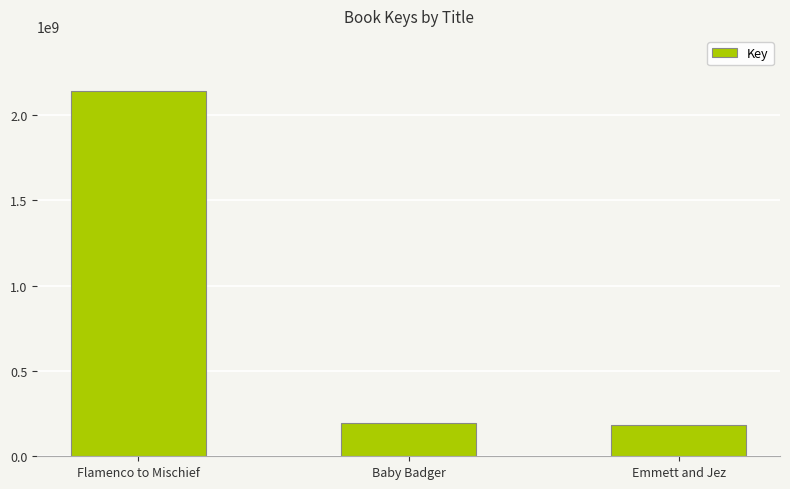

Count the number of categories in the chart.

3